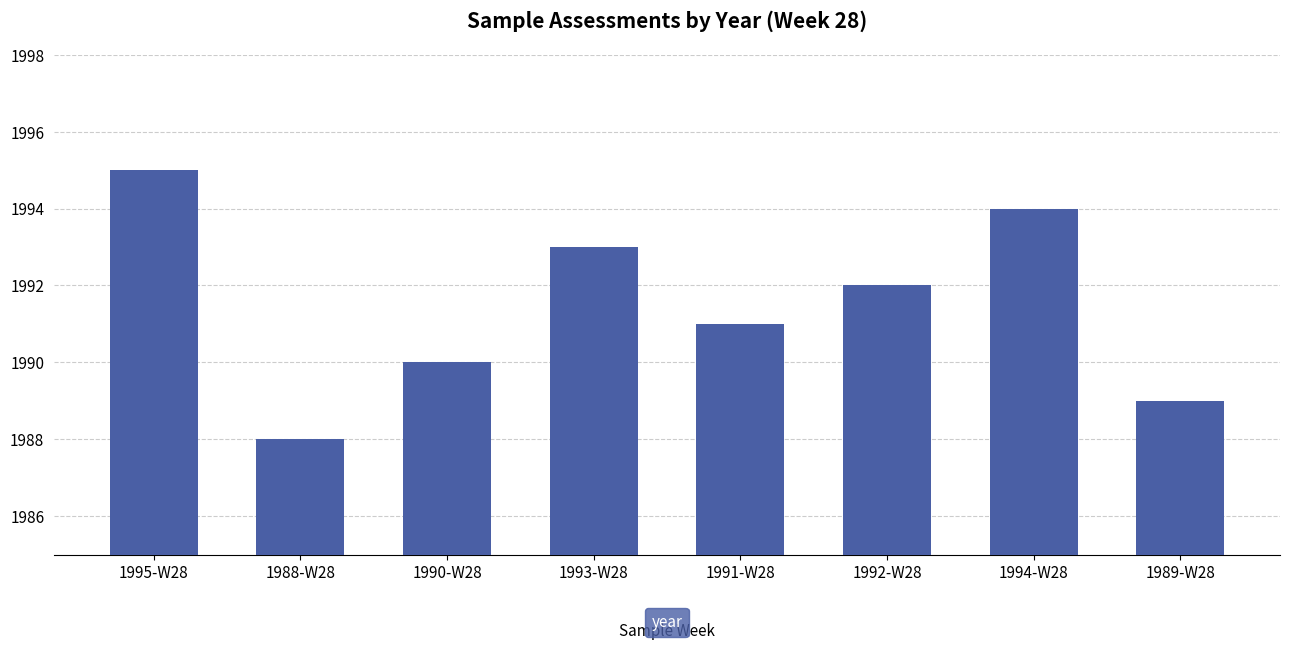

Read the value at 1992-W28.

1992